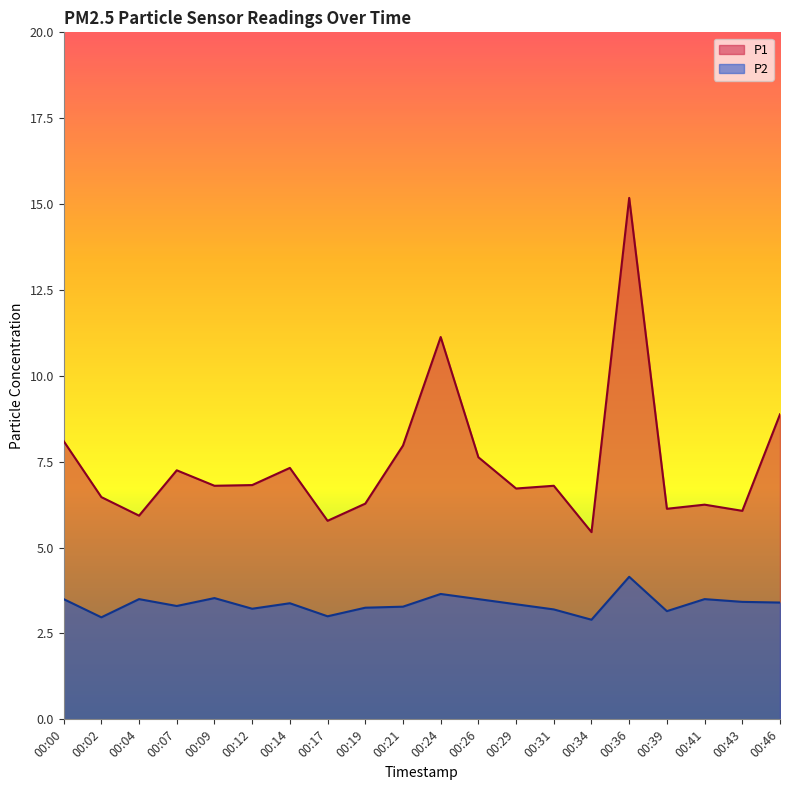

What is the difference between the highest and lowest values at 00:21?

4.7